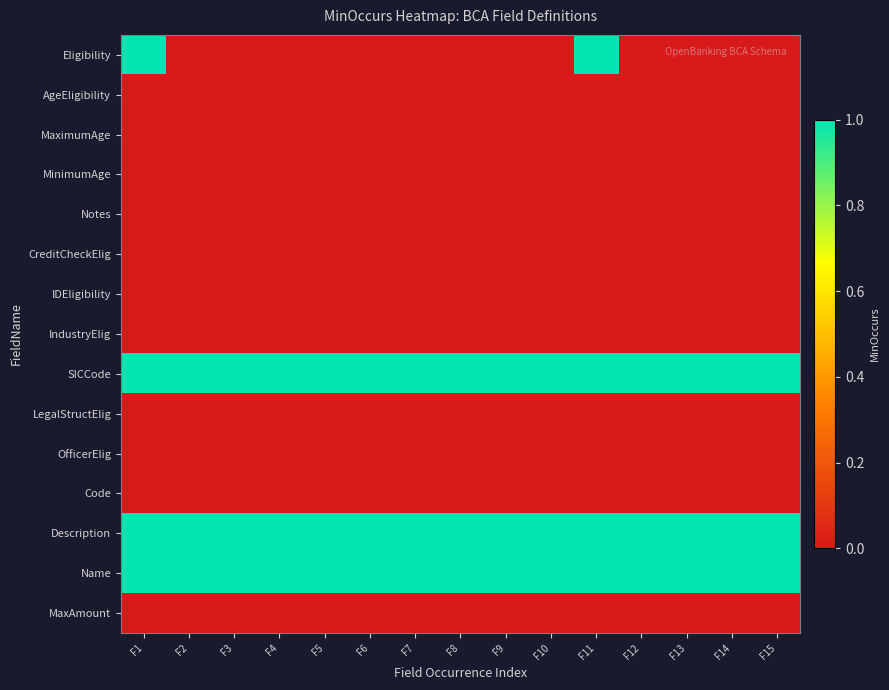

Which label corresponds to the smallest value in the chart?

F2